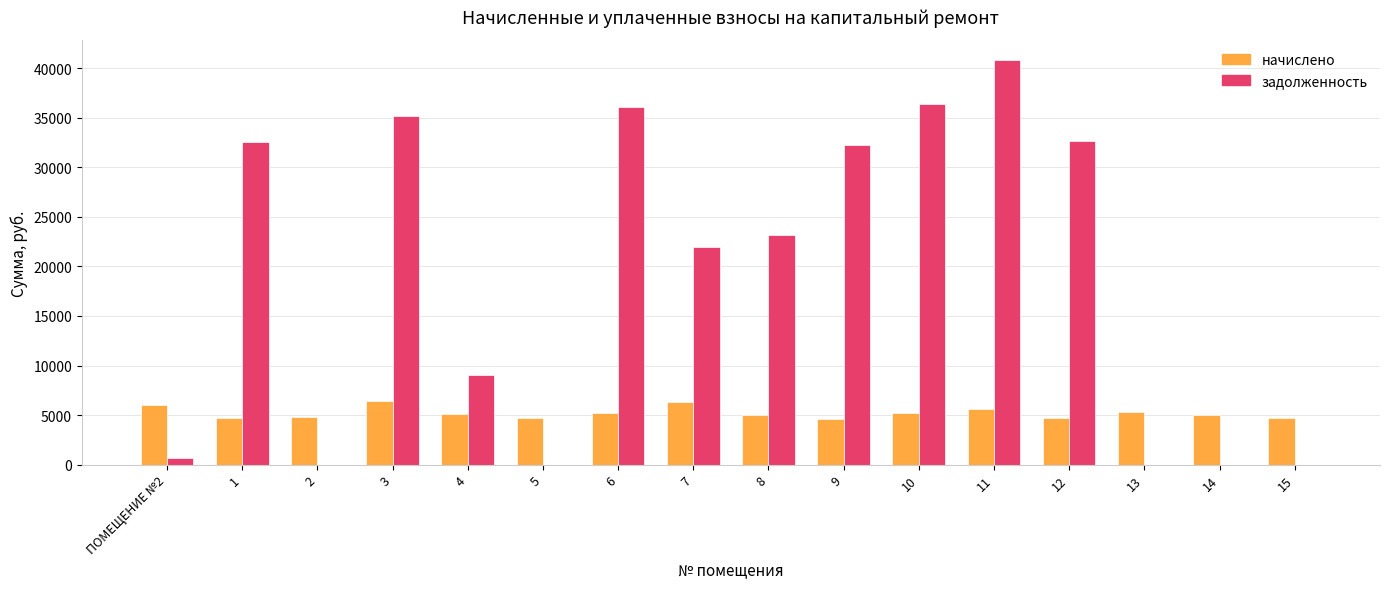

Which series has the largest total across all categories?

задолженность